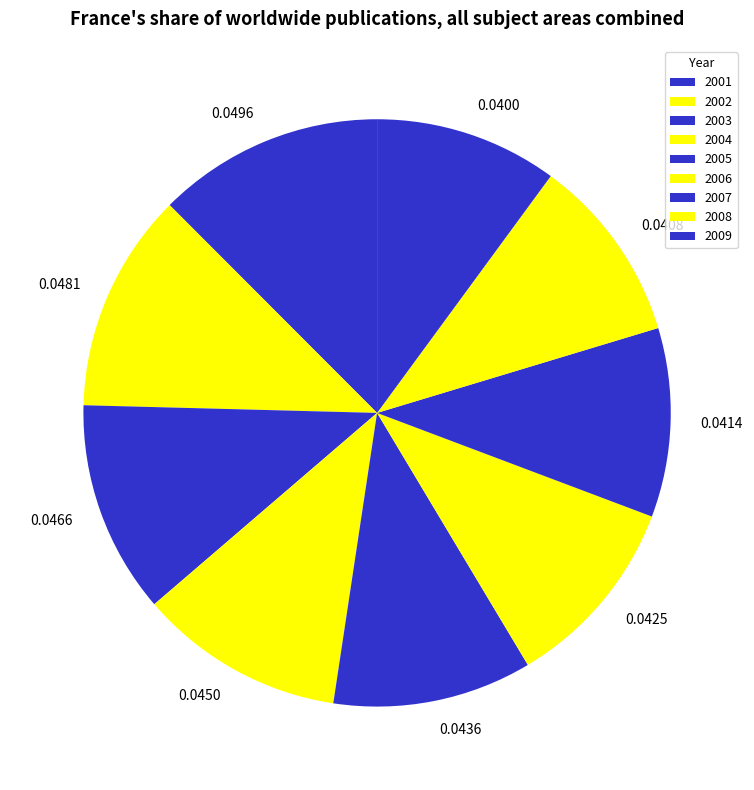

The 2004 slice represents 26% of the pie. True or false?

False